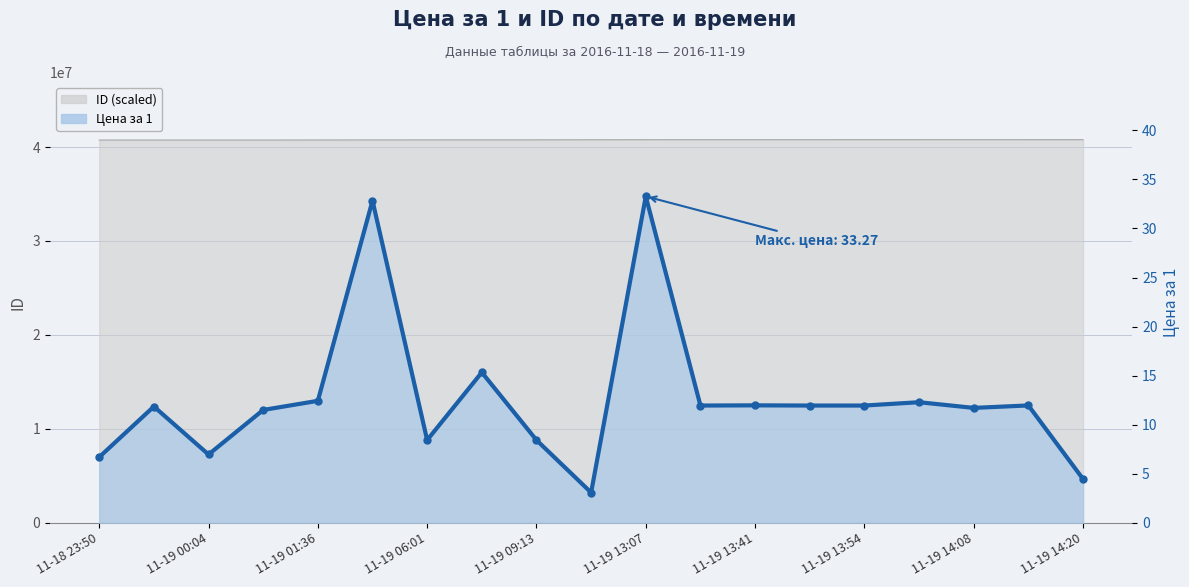

What is the label of the 19th point from the right?

11-18 23:50